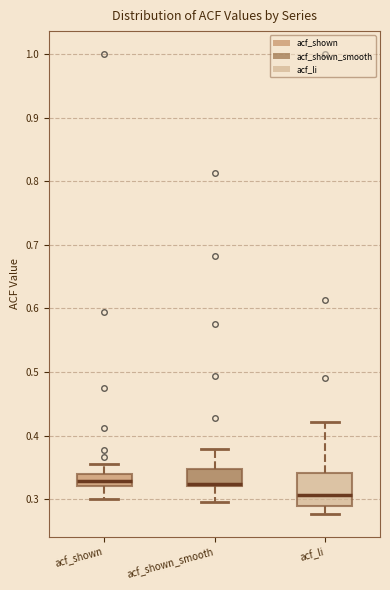

Reading left to right, transcribe this box plot: for each box, give where its median line is, the range the box spans, and where its two whiskers end, as read against the y-axis. The values are not printed on the chart, so give them approximately, as read against the axis.

acf_shown: median 0.33, box 0.32 to 0.34, whiskers 0.30 to 0.36
acf_shown_smooth: median 0.32 (drawn on the box's lower edge), box 0.32 to 0.35, whiskers 0.30 to 0.38
acf_li: median 0.31, box 0.29 to 0.34, whiskers 0.28 to 0.42